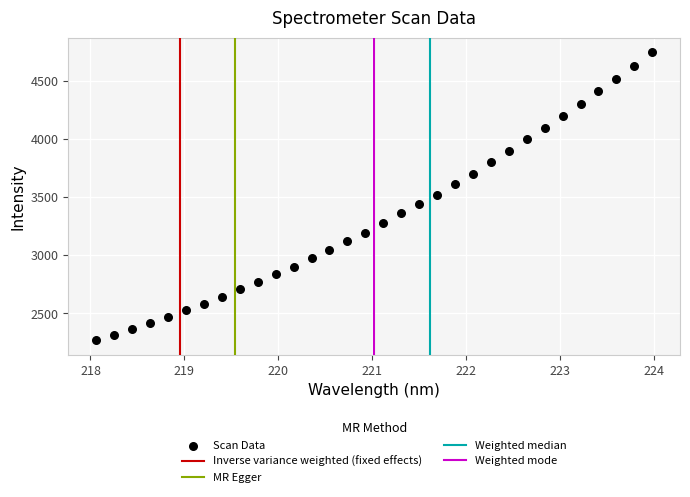

What is the range of Y values (max minus min)?

2476.8